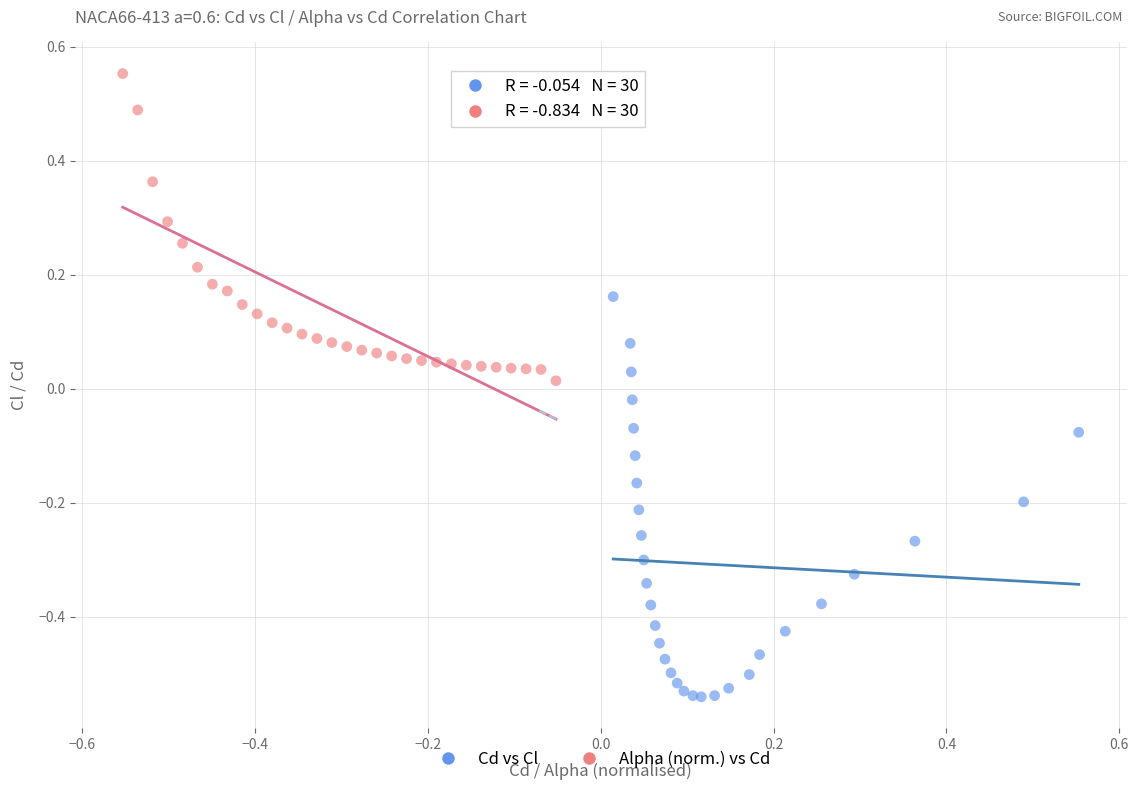

Which series has the widest spread of Y values?

Cd vs Cl